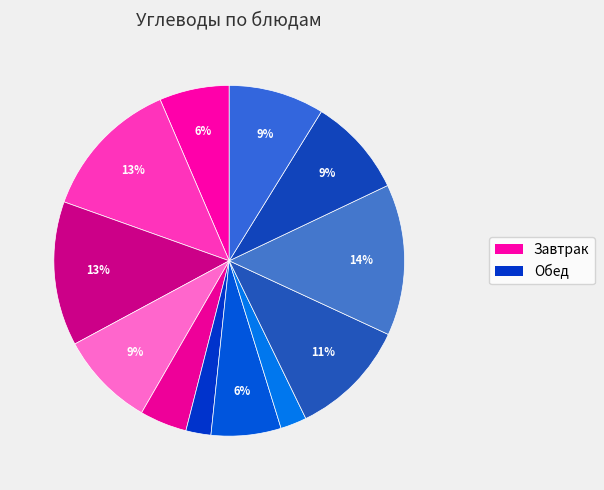

How many slices are in this pie chart?

12